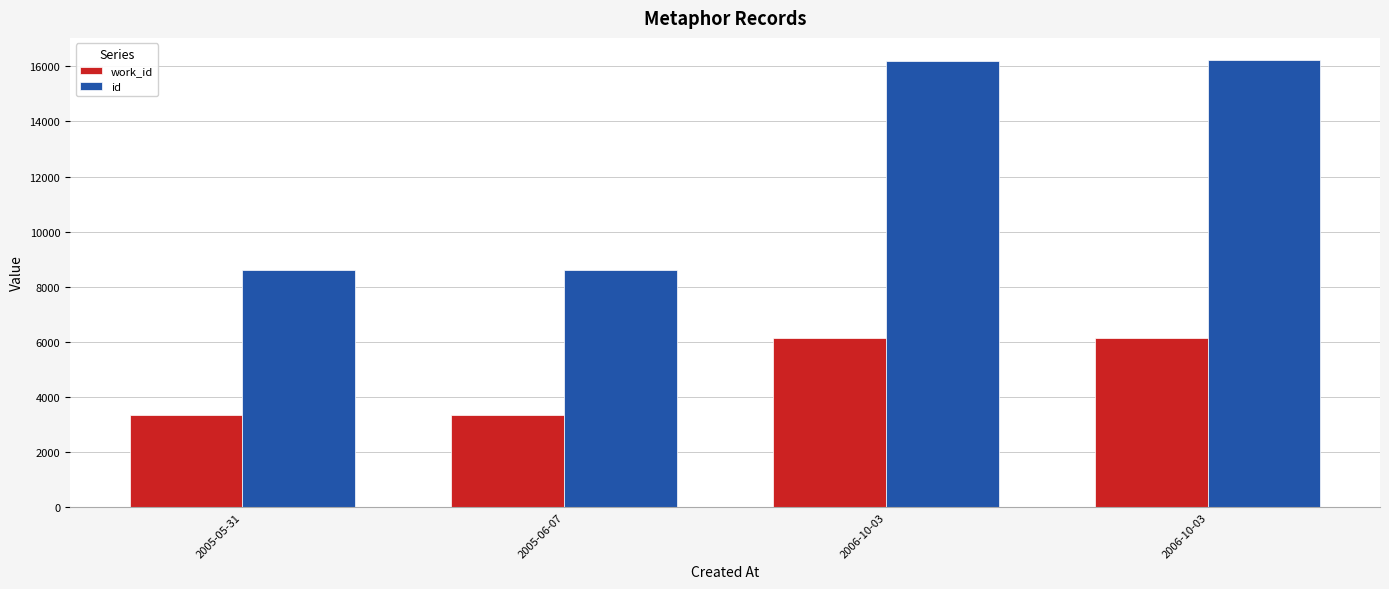

What is the difference between the second highest and second lowest values in the id series?

7578